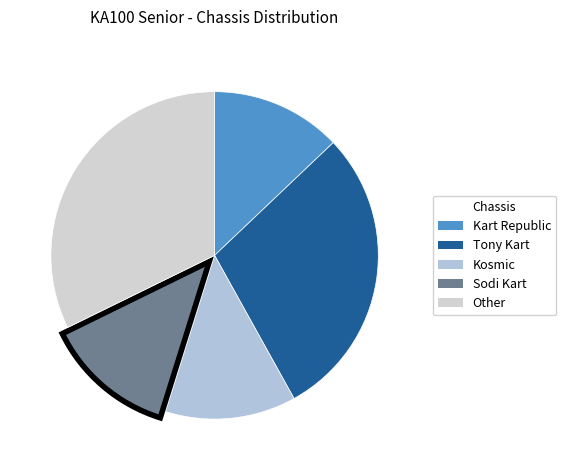

Which category has the biggest portion of the pie?

Other